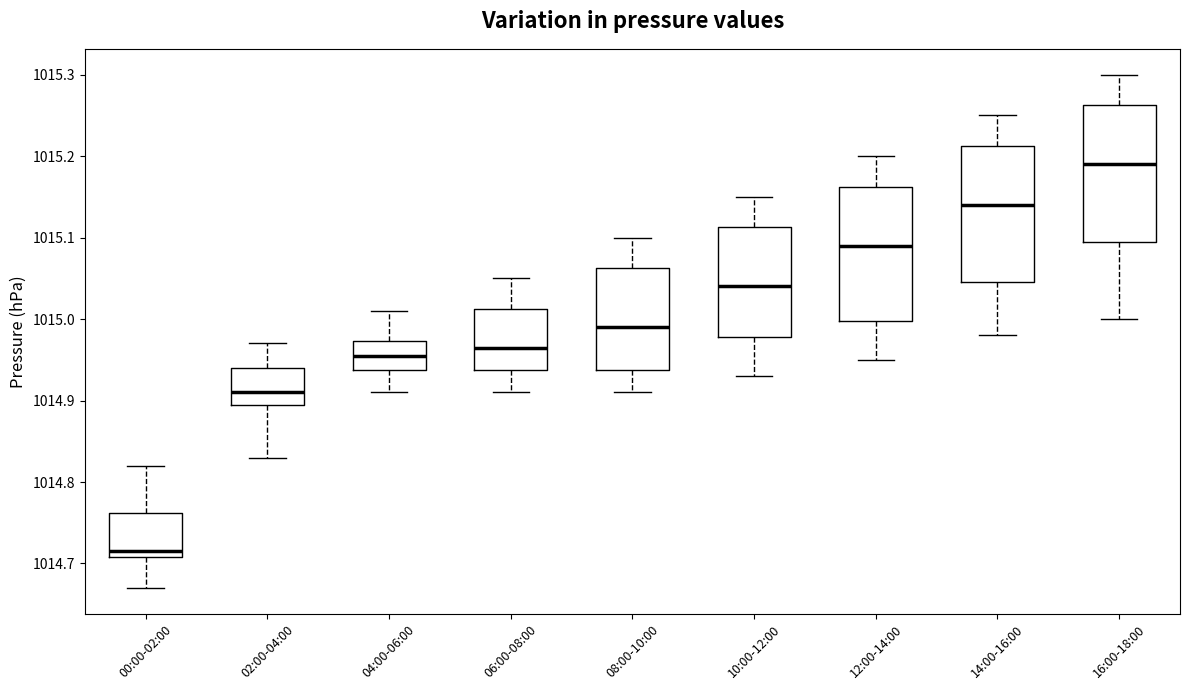

Where does the upper whisker of the box for 02:00-04:00 end on the y-axis? The values are not printed on the chart, so give them approximately, as read against the axis.

1014.97